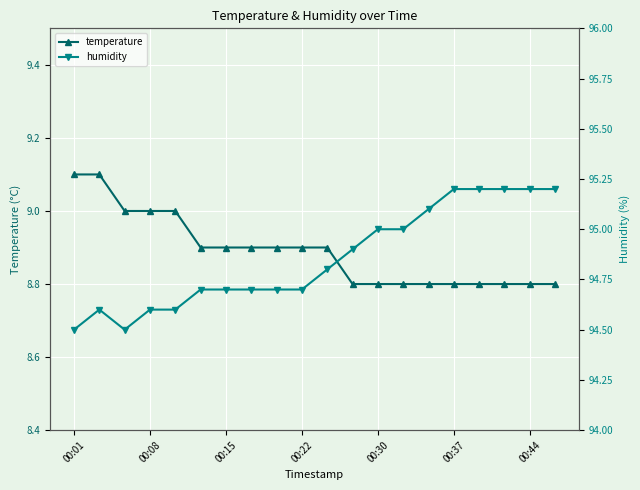

Is it true that temperature equals 8.9 at 00:22?

True